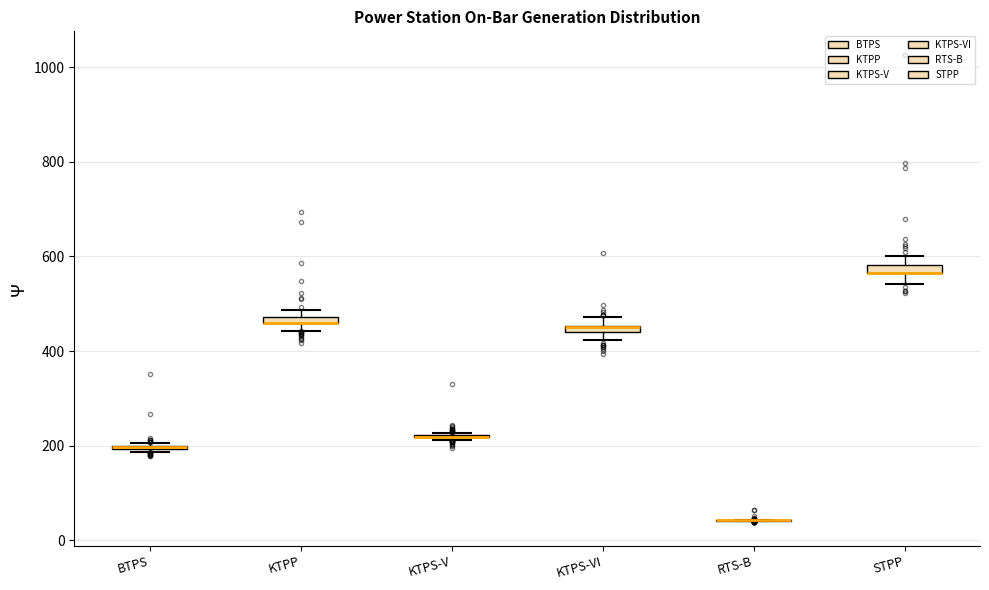

Where is the upper edge of the box for KTPS-VI on the y-axis? The values are not printed on the chart, so give them approximately, as read against the axis.

460